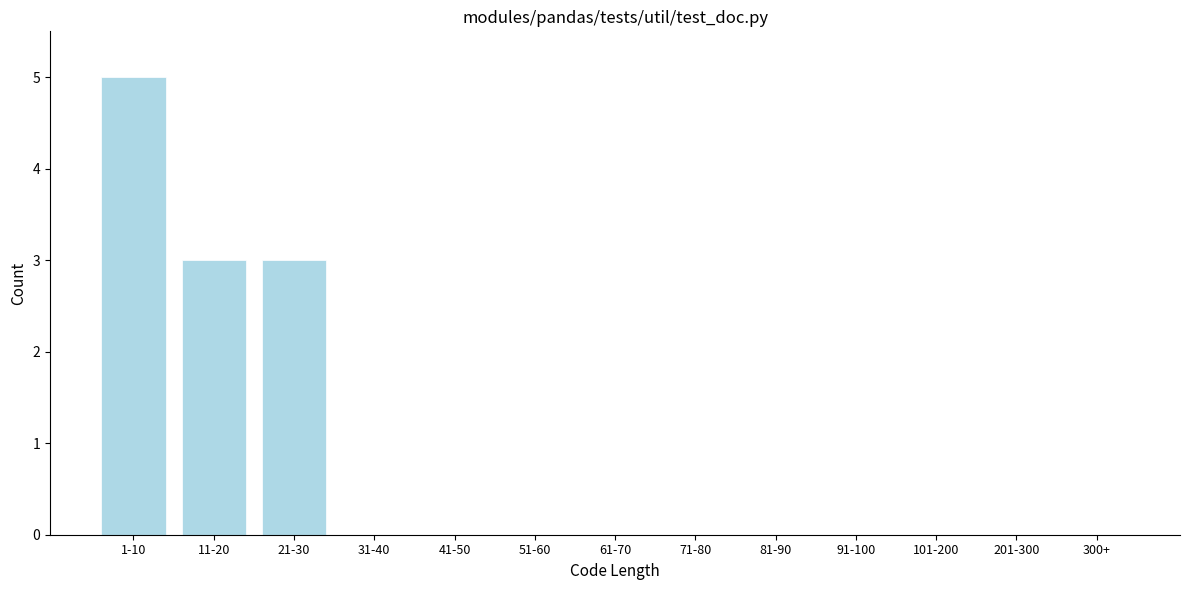

Reading left to right, what are all the values shown in this chart?

1-10=5	11-20=3	21-30=3	31-40=0	41-50=0	51-60=0	61-70=0	71-80=0	81-90=0	91-100=0	101-200=0	201-300=0	300+=0